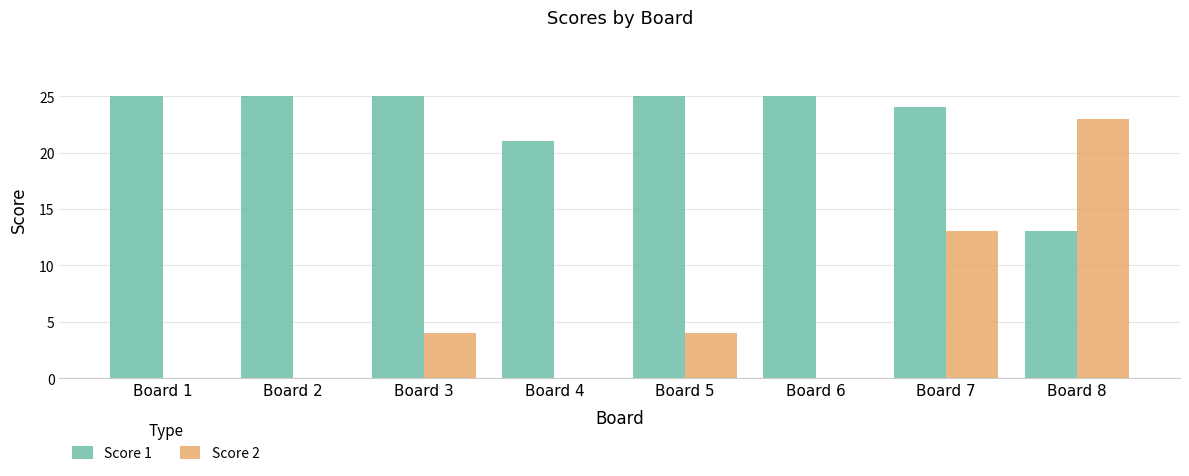

How many series are shown in this chart?

2